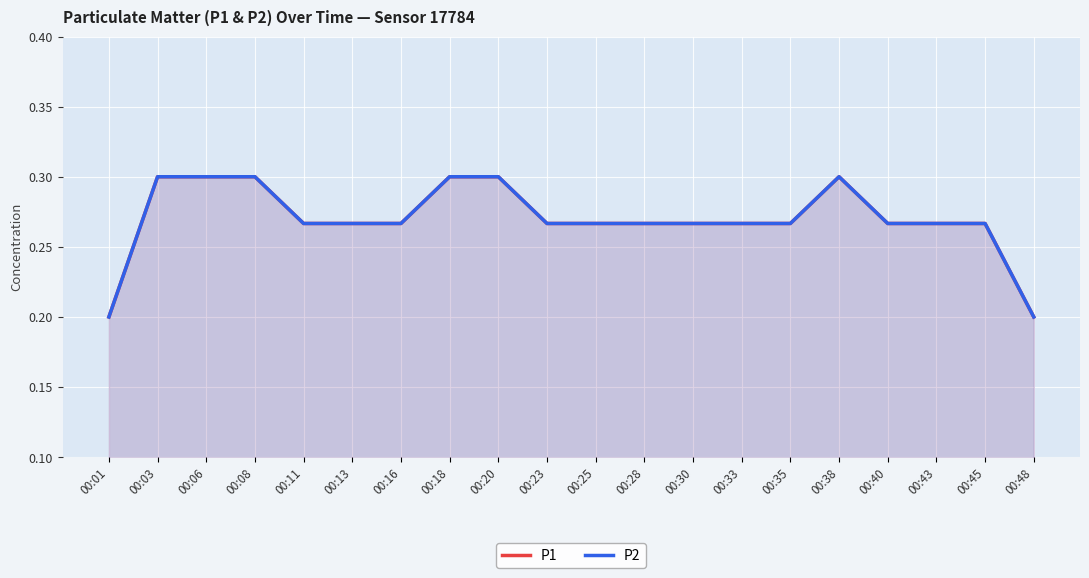

Which category has the lowest value in the P1 series?

00:01